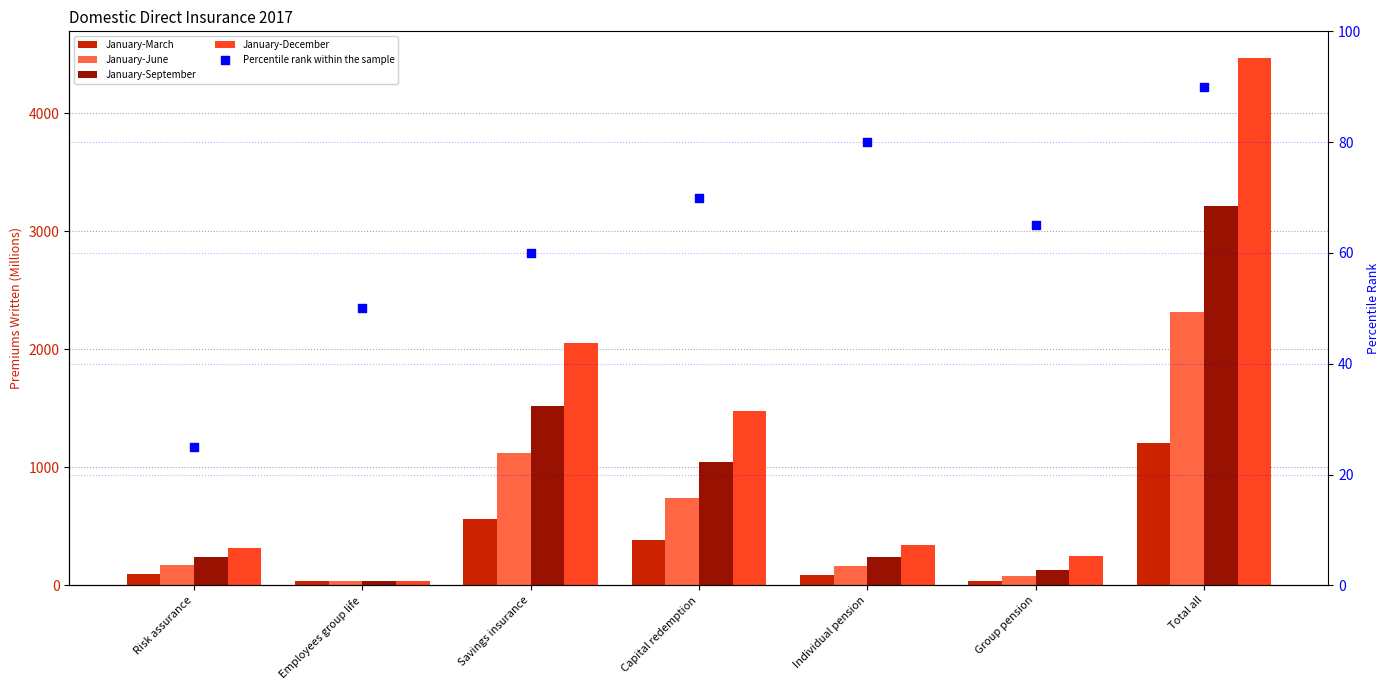

Which series contains the highest Y value?

January-December